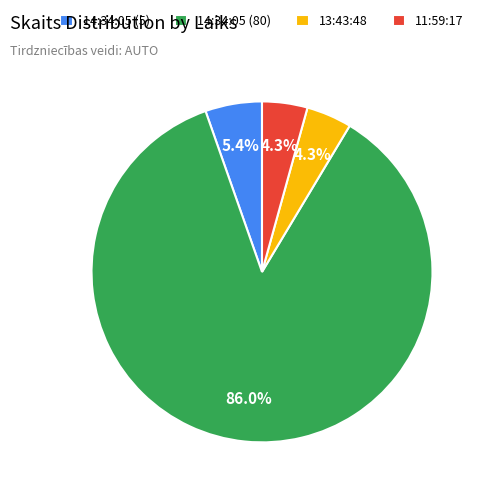

Do 14:34:05 (5) and 11:59:17 together represent more than half of the pie?

No